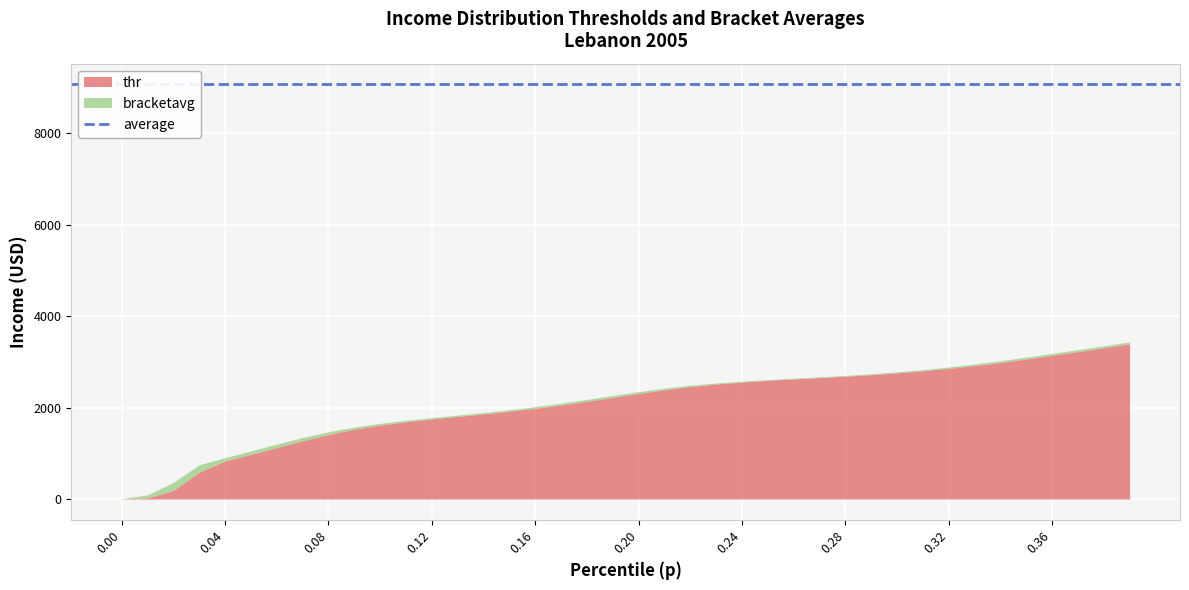

What is the minimum value shown in the chart?

1.3